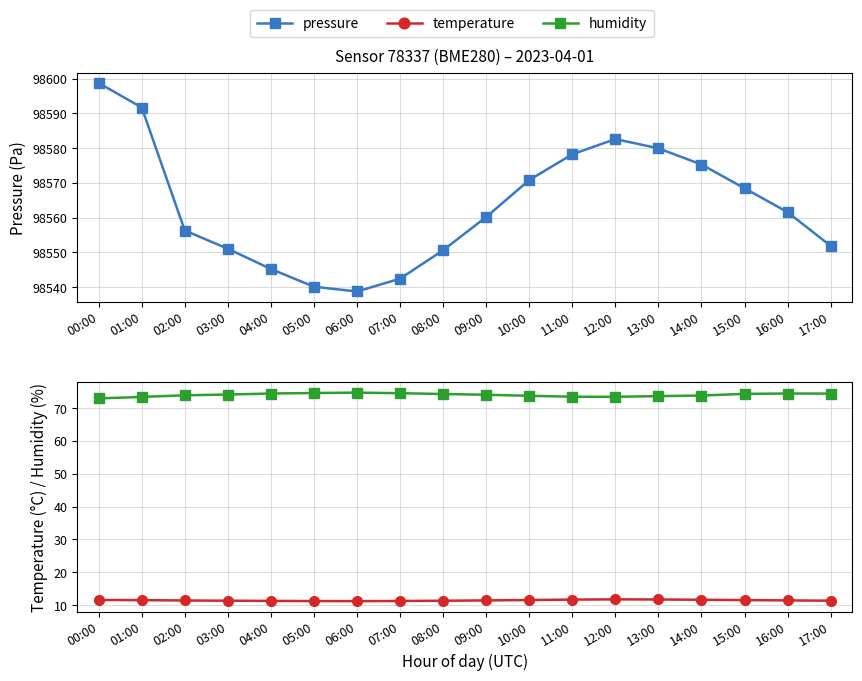

What are all the series names shown in the legend?

pressure, temperature, humidity